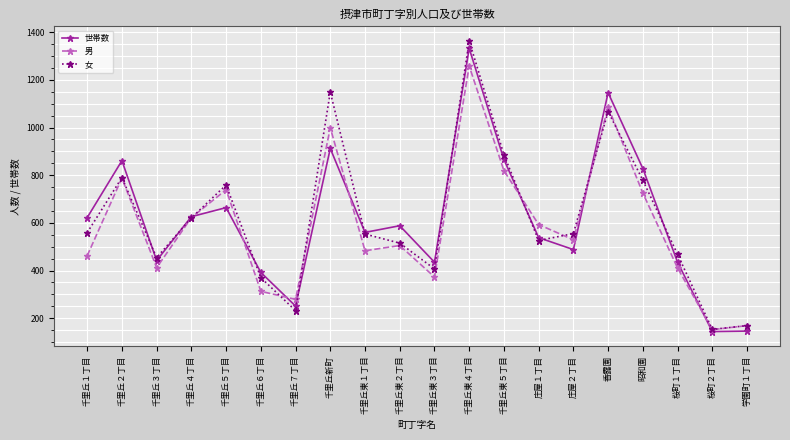

What is the spread (max minus min) of values at 昭和園?

103